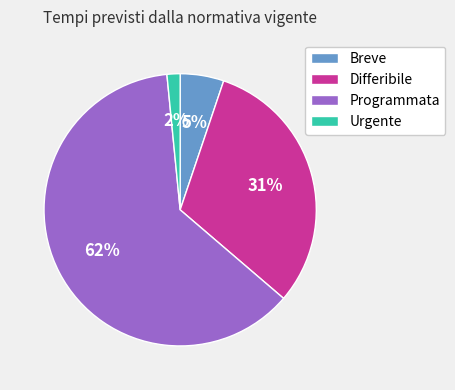

Combined, do Differibile and Breve account for over 50%?

No